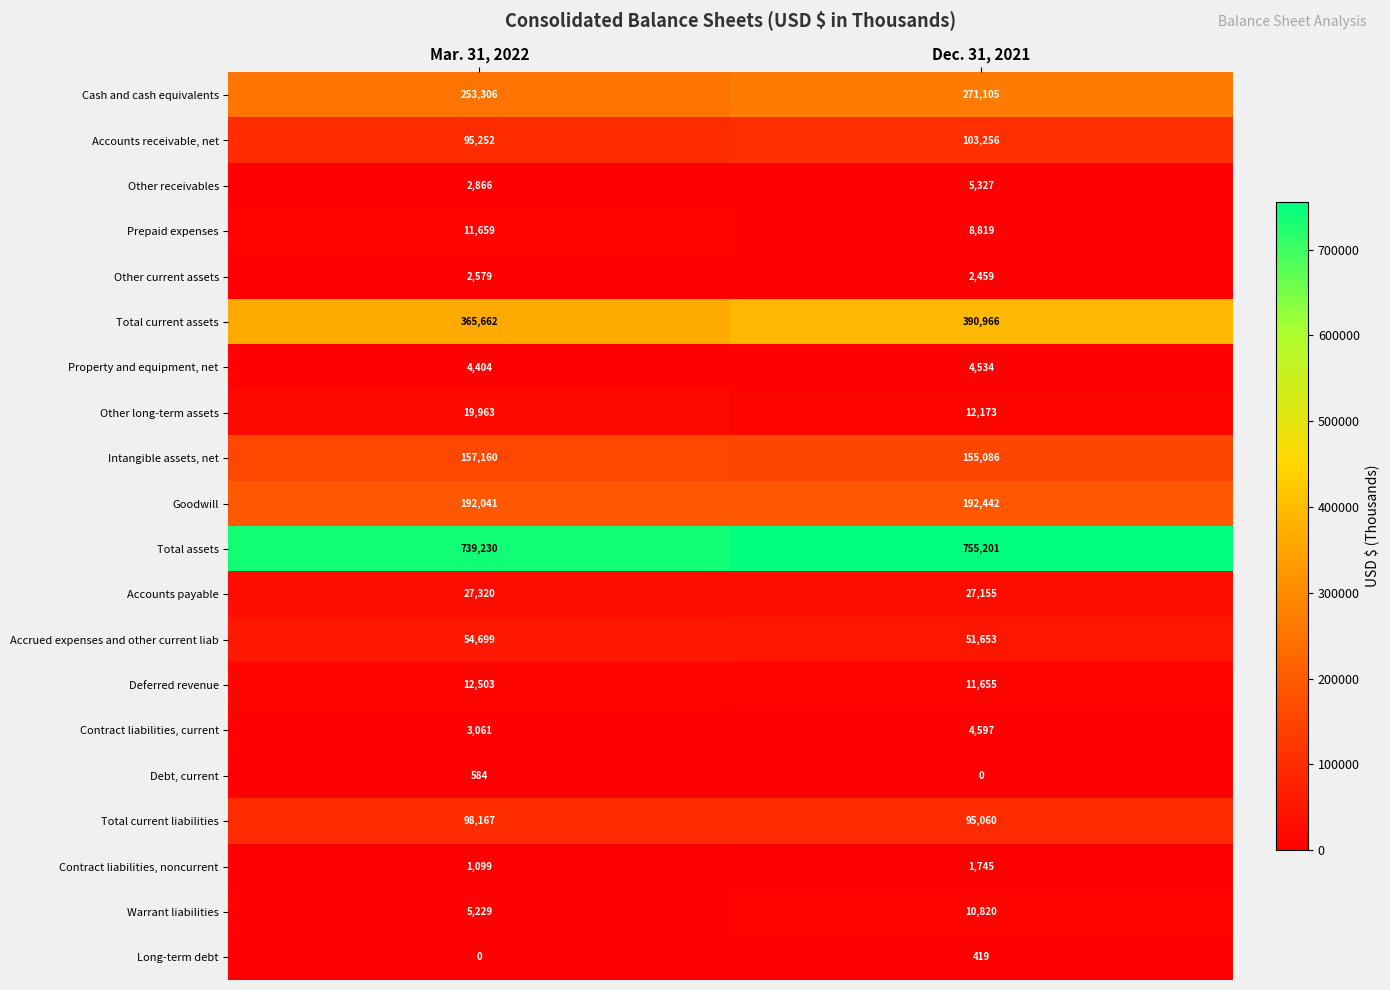

What is the sum of all Accrued expenses and other current liab values?

106352